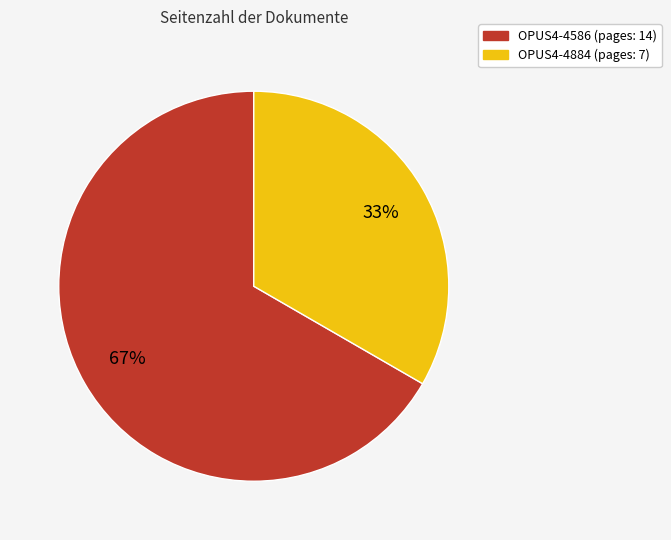

To the nearest percent, what is the average slice percentage?

50%